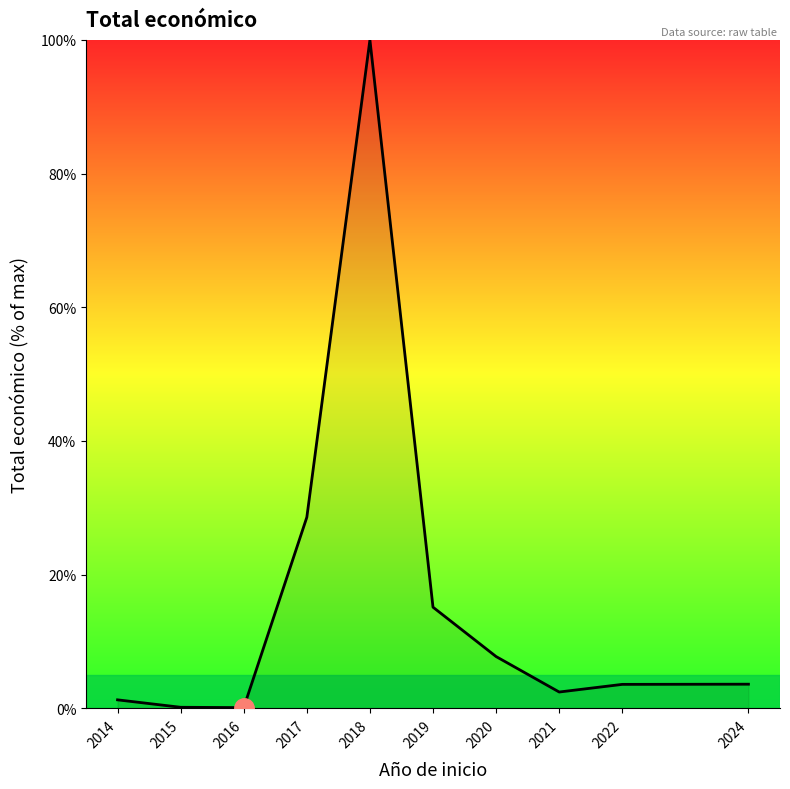

Which label corresponds to the largest value in the chart?

2018